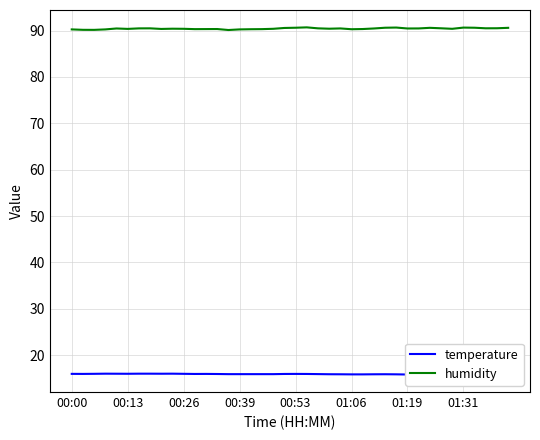

Reading left to right, what are all the values shown in this chart?

temperature: 16.0	16.0	16.0	16.0	16.0	16.0	16.0	16.0	16.0	16.0	16.0	16.0	16.0	16.0	15.9	15.9	15.9	15.9	15.9	16.0	16.0	16.0	15.9	15.9	15.9	15.9	15.9	15.9	15.9	15.9	15.8	15.8	15.8	15.8	15.8	15.8	15.8	15.8	15.8	15.8
humidity: 90.2	90.2	90.1	90.2	90.4	90.3	90.5	90.5	90.3	90.4	90.4	90.3	90.3	90.3	90.1	90.2	90.3	90.3	90.4	90.5	90.6	90.7	90.5	90.4	90.5	90.3	90.3	90.4	90.6	90.6	90.4	90.5	90.6	90.5	90.4	90.6	90.6	90.5	90.5	90.6